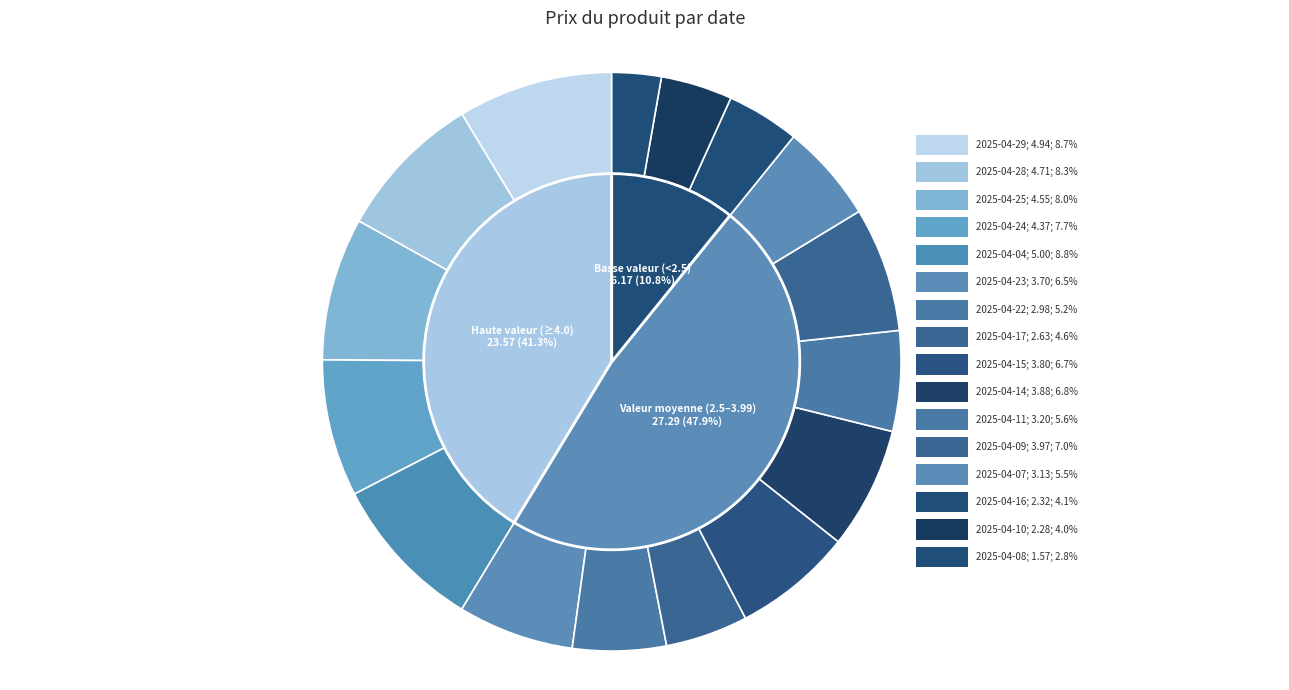

To the nearest percent, what is the difference between the largest and smallest slice percentages?

6%